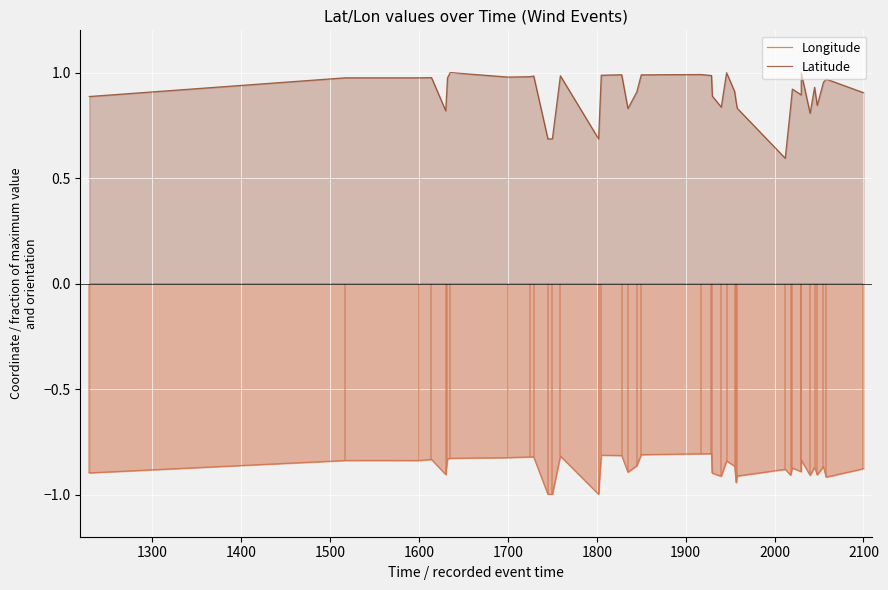

The value of Latitude at 22 is 0.4. True or false?

False